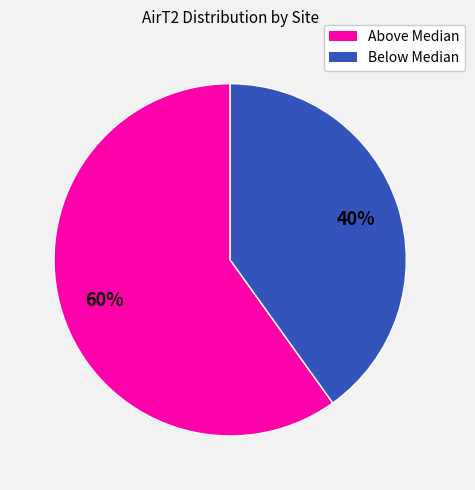

To the nearest percent, what is the difference between the largest and smallest slice percentages?

20%